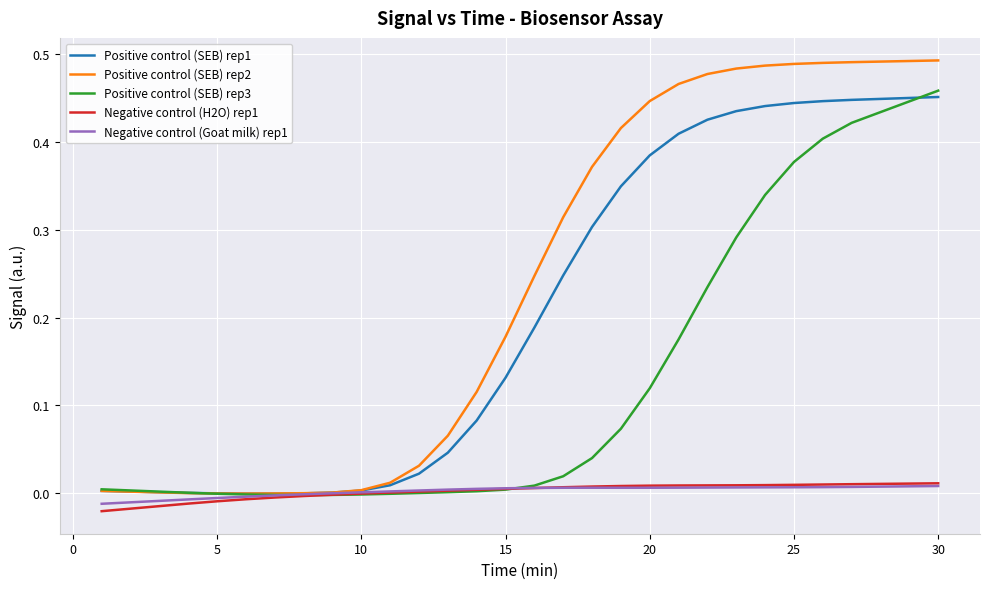

Which series has the largest total across all categories?

Positive control (SEB) rep2